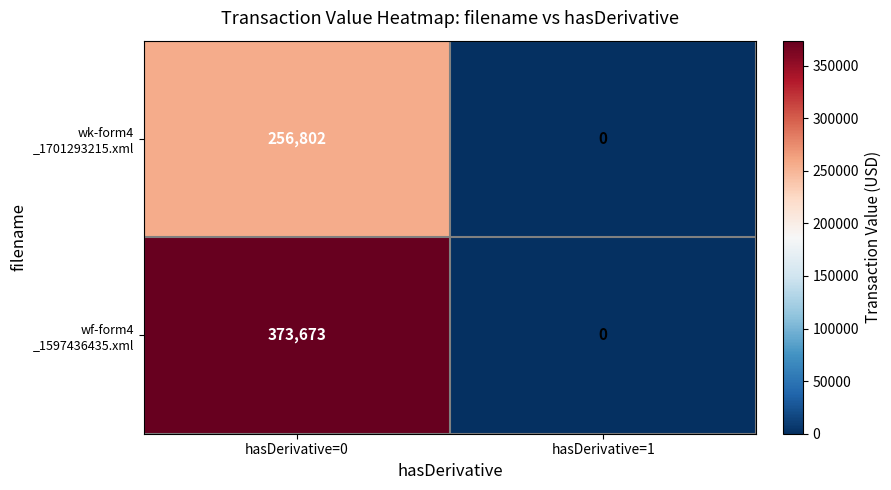

At which category is the sum across all series the highest?

hasDerivative=0